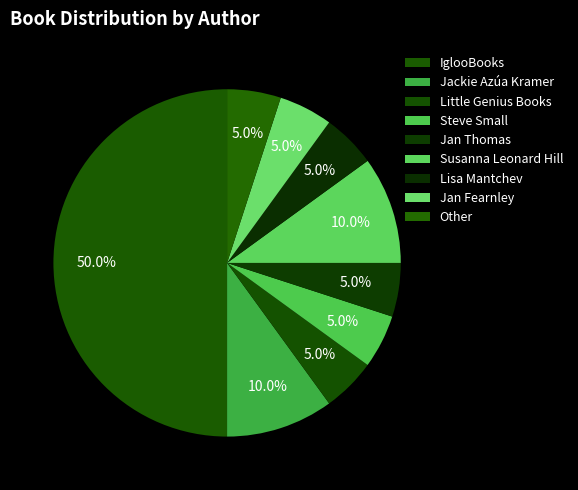

Rank the categories by value from highest to lowest.

IglooBooks, Jackie Azúa Kramer, Susanna Leonard Hill, Little Genius Books, Steve Small, Jan Thomas, Lisa Mantchev, Jan Fearnley, Other